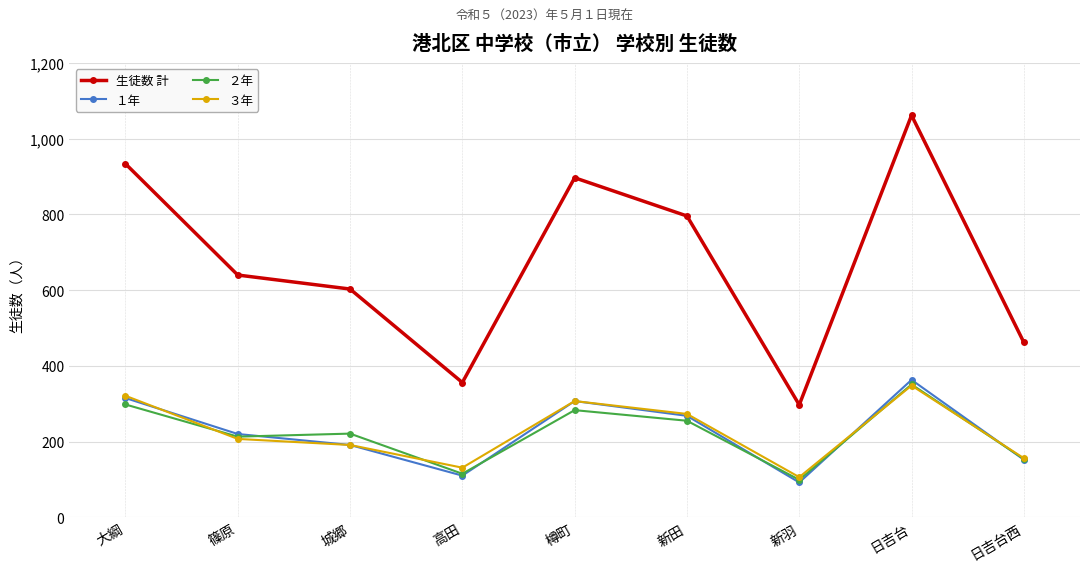

Reading left to right, list all the values displayed in this chart.

生徒数 計: 934	640	603	356	897	796	297	1062	462
１年: 315	220	191	110	307	268	92	363	152
２年: 298	213	221	115	283	255	99	351	154
３年: 321	207	191	131	307	273	106	348	156